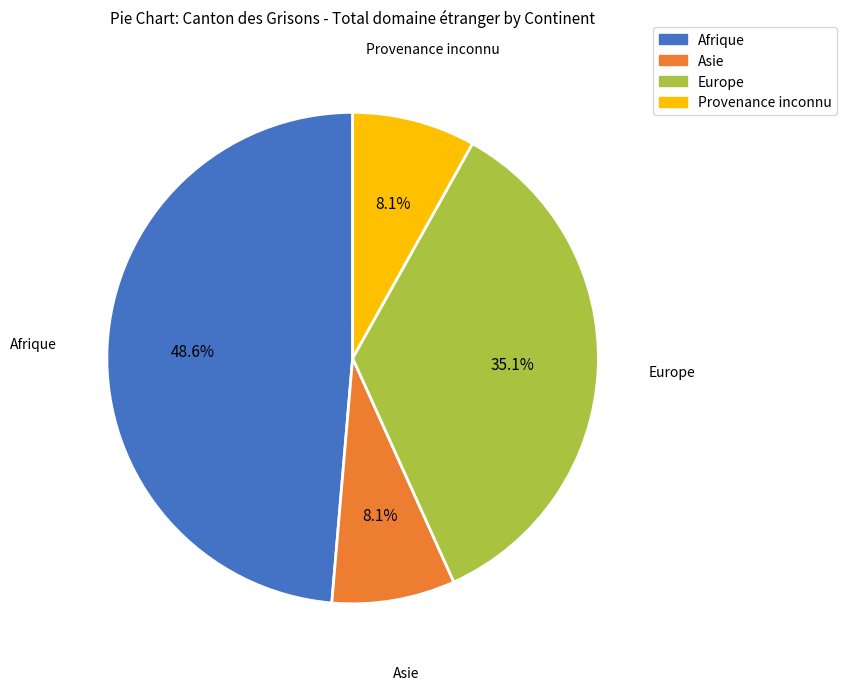

How many segments does this pie chart have?

4